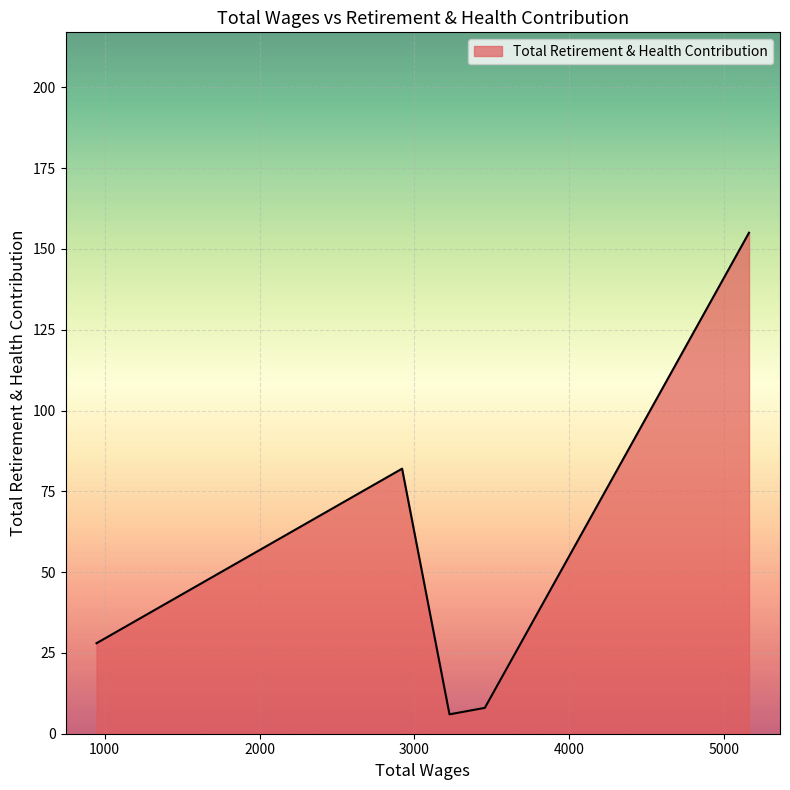

What is the difference between the second highest and second lowest values?

74